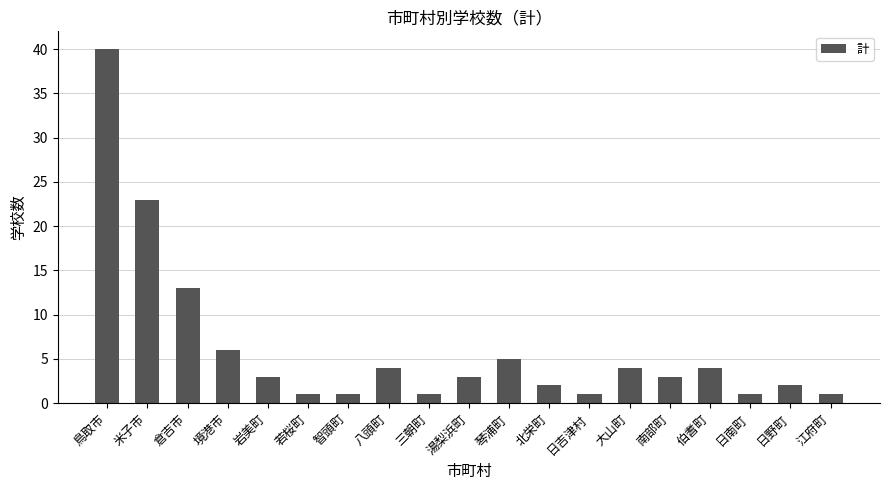

What is the label of the 19th bar from the left?

江府町